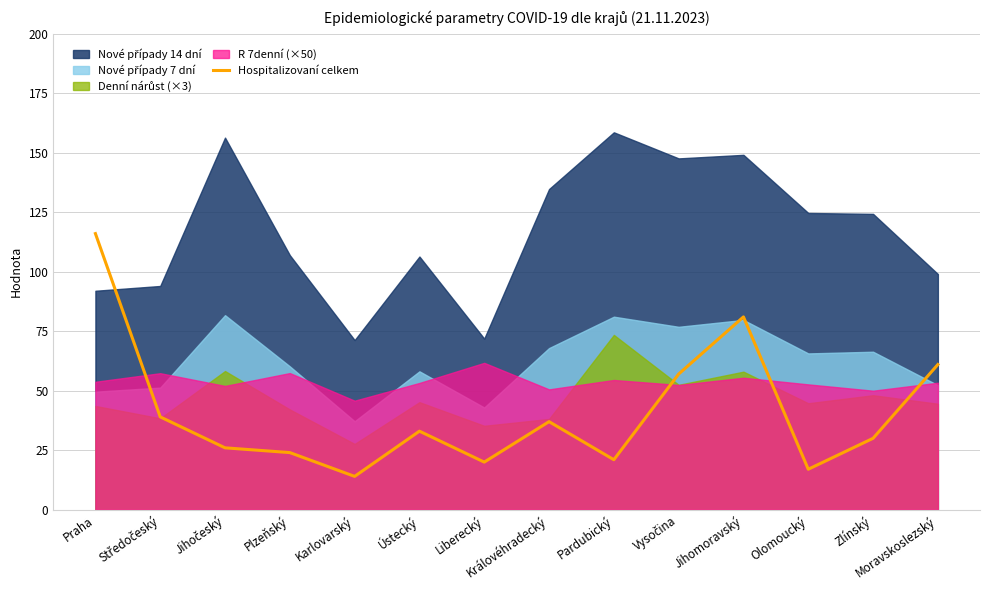

What is the approximate value of Hospitalizovaní celkem at Moravskoslezský?

61